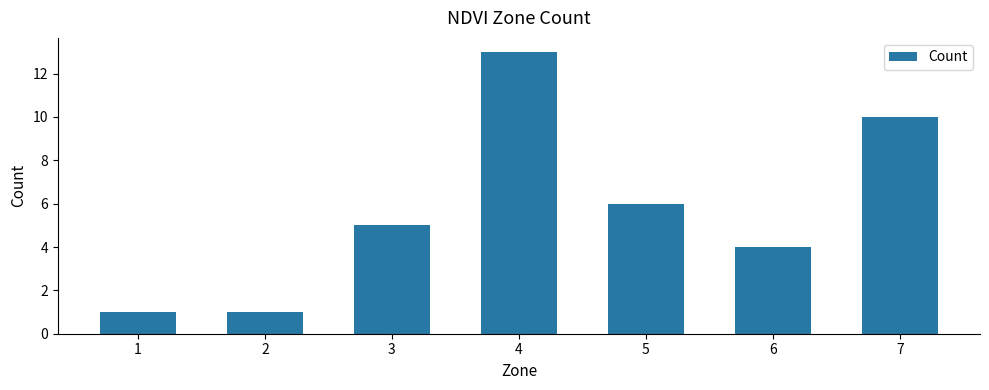

Reading left to right, extract all data points from this chart.

1	1	5	13	6	4	10